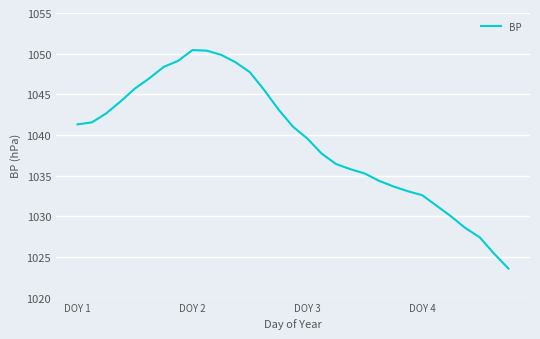

What is the maximum value shown in the chart?

1050.4